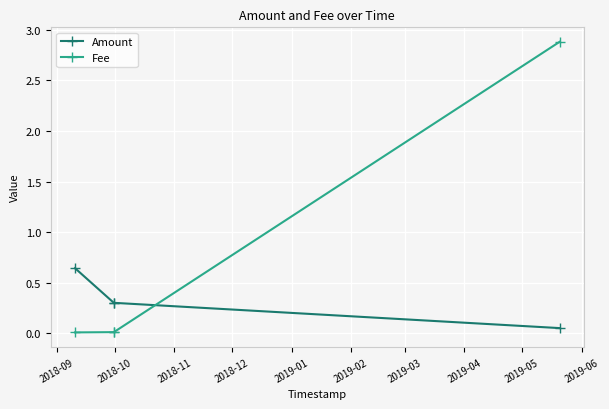

What is the maximum value shown in the chart?

2.9